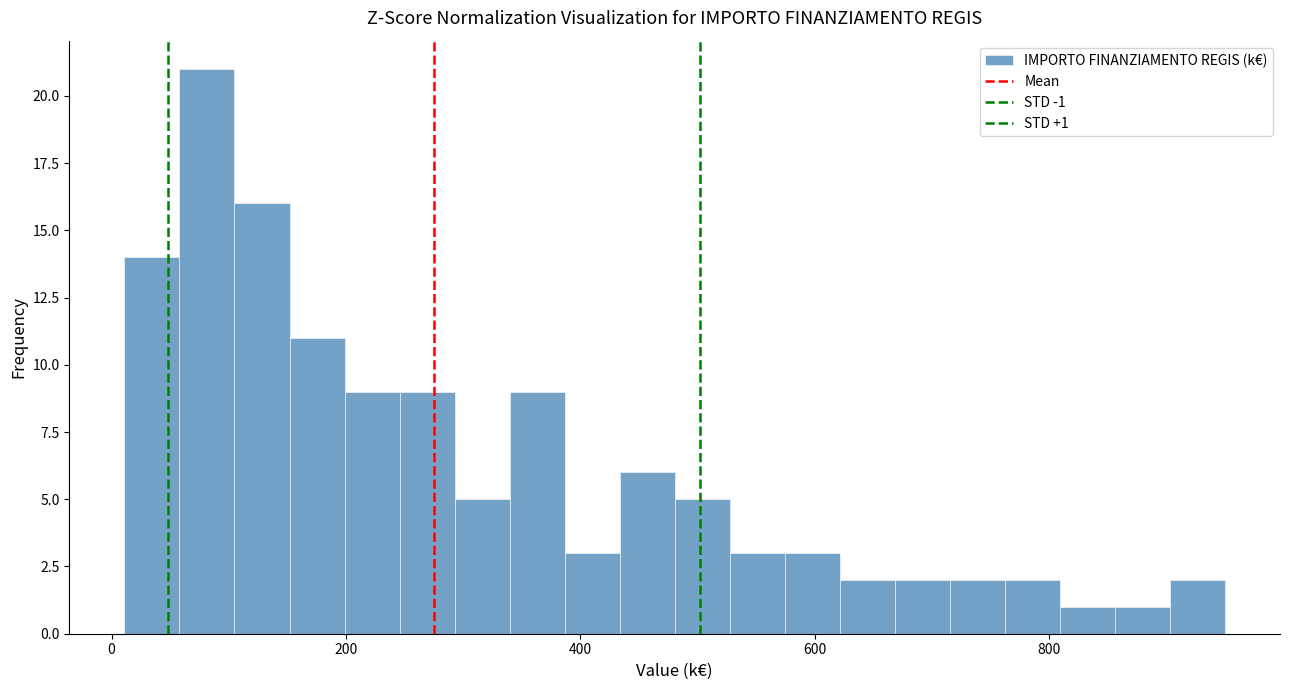

Read against the x-axis, roughly where is the centre of the tallest bar?

80